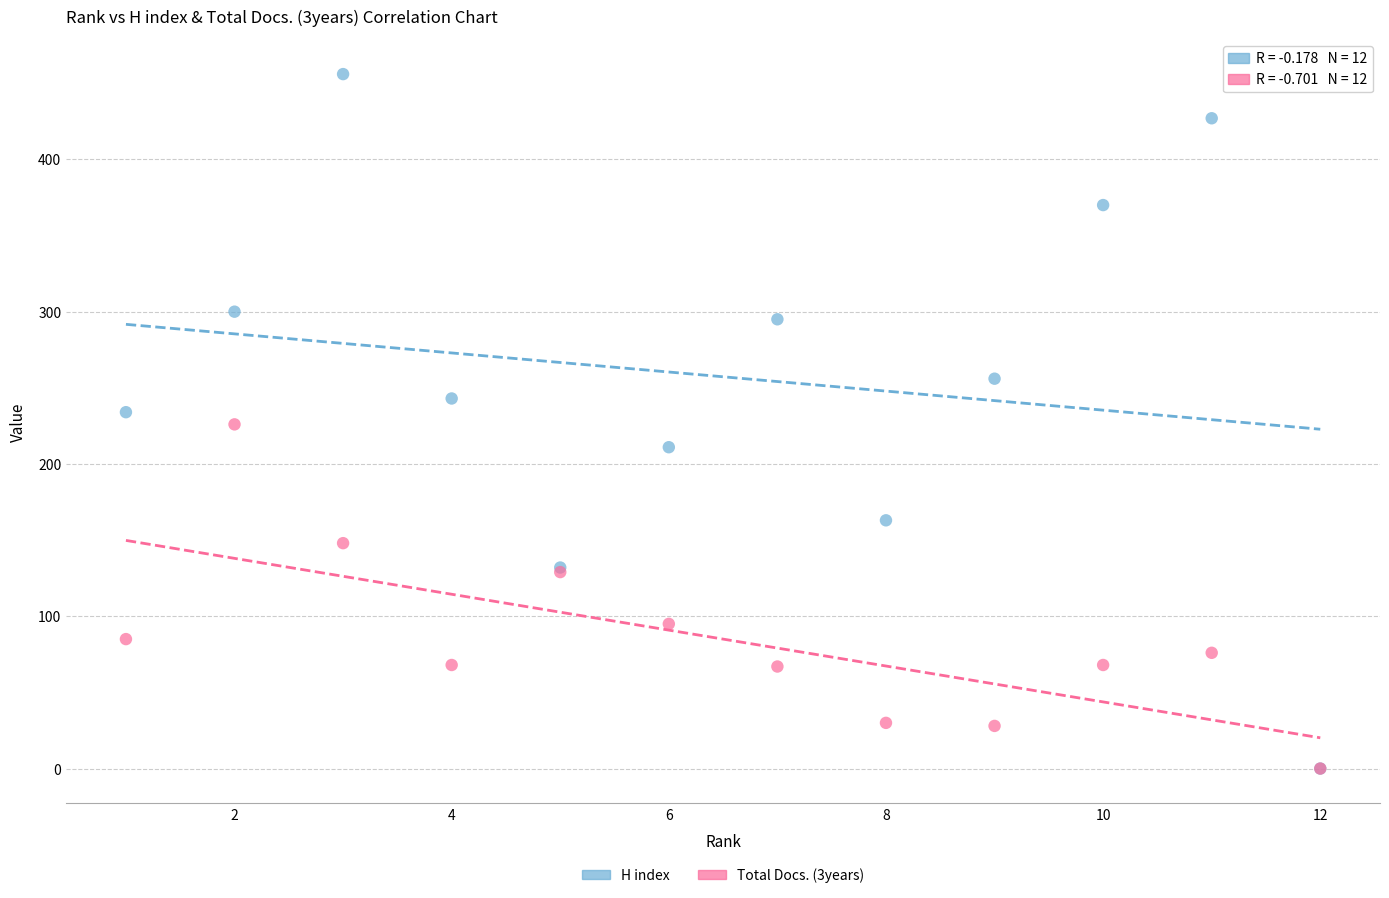

Which series has the largest Y range (max minus min)?

H index